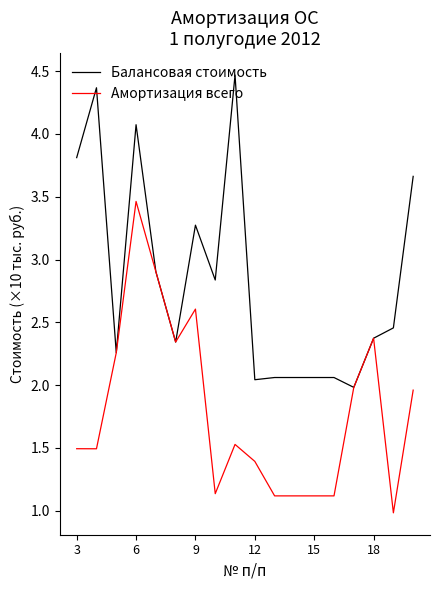

What are all the series names shown in the legend?

Балансовая стоимость, Амортизация всего